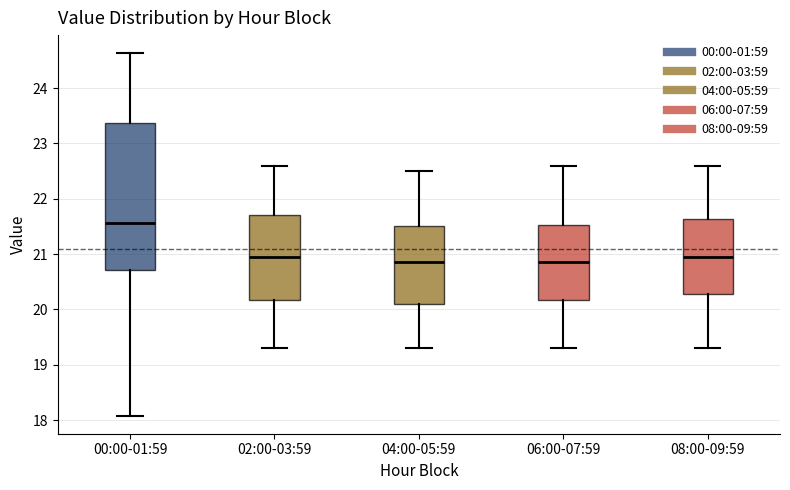

Which box is the tallest, from its lower edge to its upper edge?

00:00-01:59